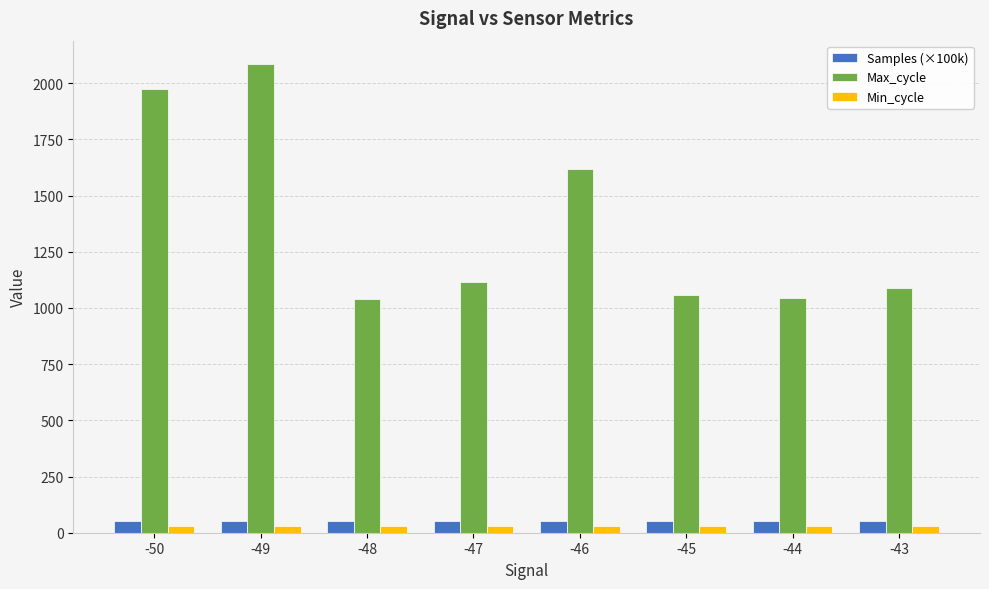

Between -50 and -45, which series saw the biggest shift?

Max_cycle